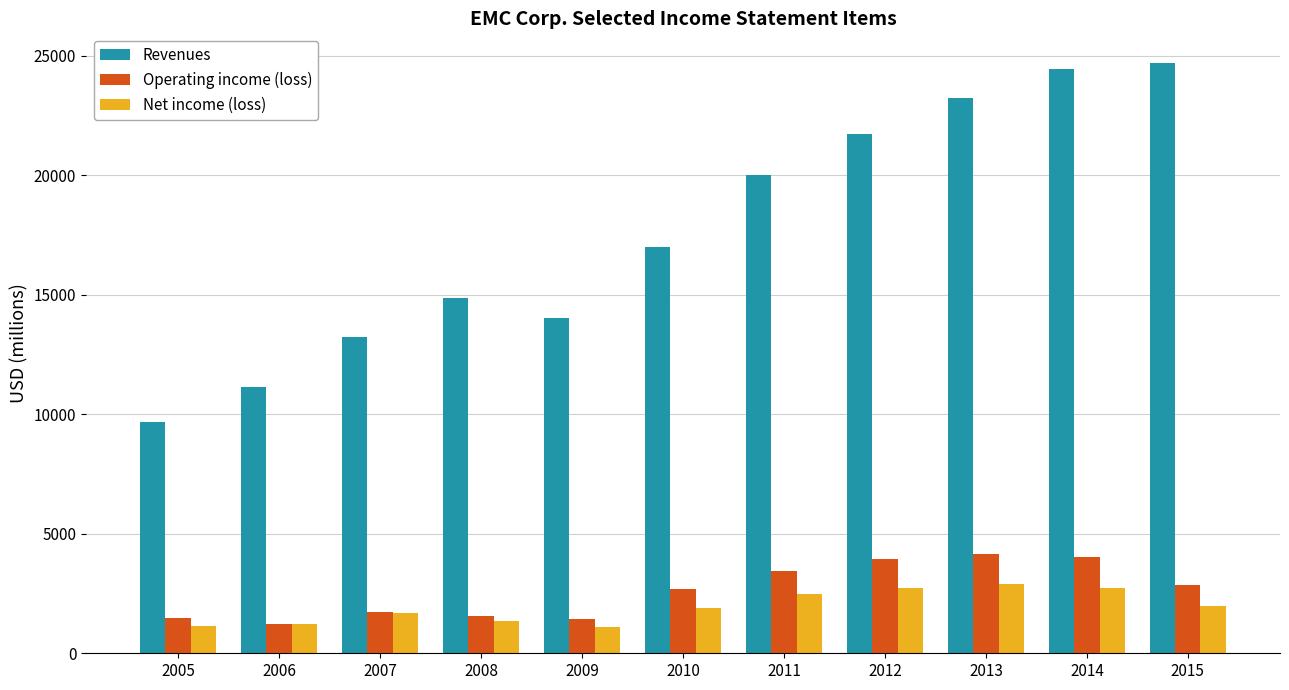

What is the difference between the second highest and second lowest values in the Operating income (loss) series?

2623